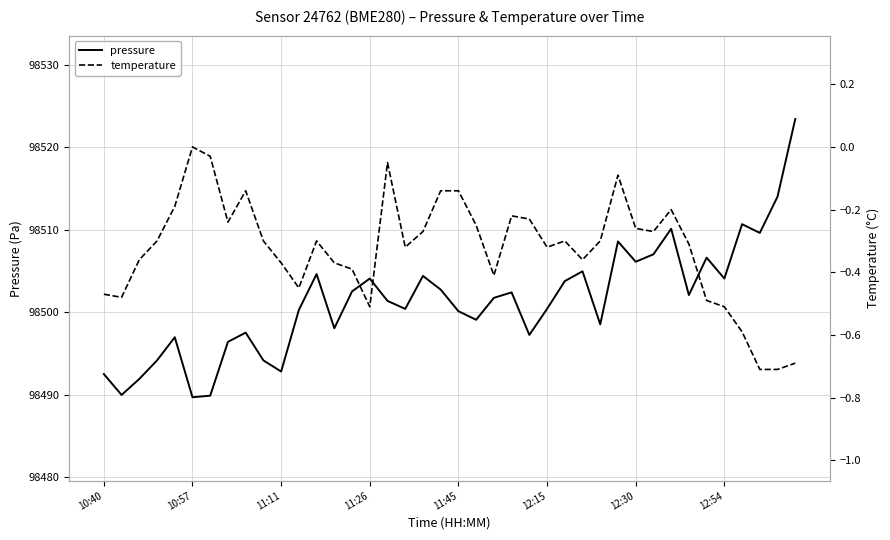

What is the value of the pressure point at the 18th from the left?

98500.4